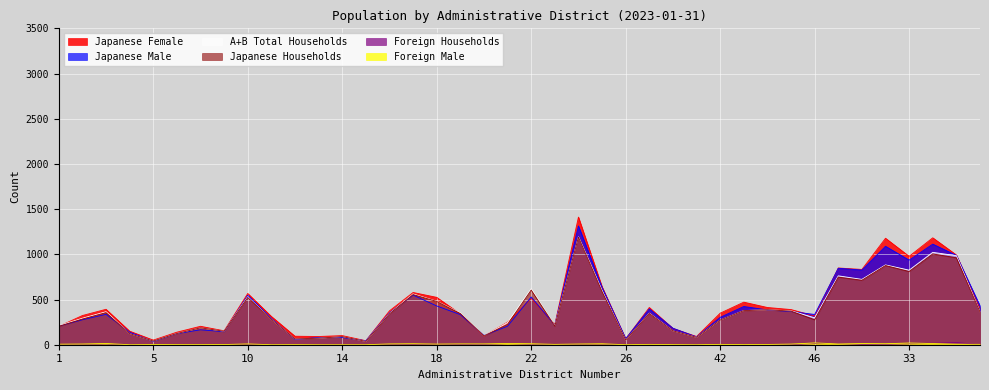

True or false: Japanese Male has a value of 191 at 6.

False